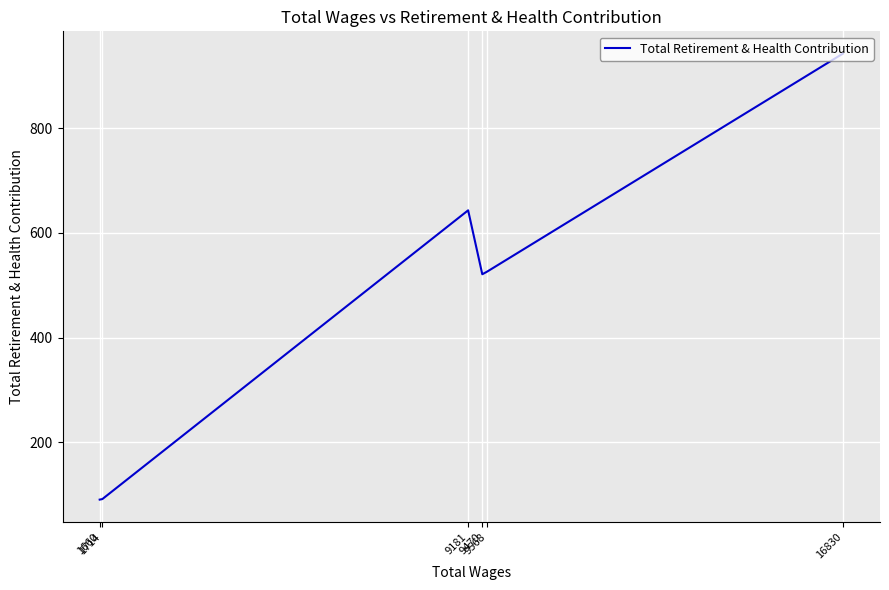

List the labels in order of value, smallest first.

1660, 1714, 9470, 9568, 9181, 16830